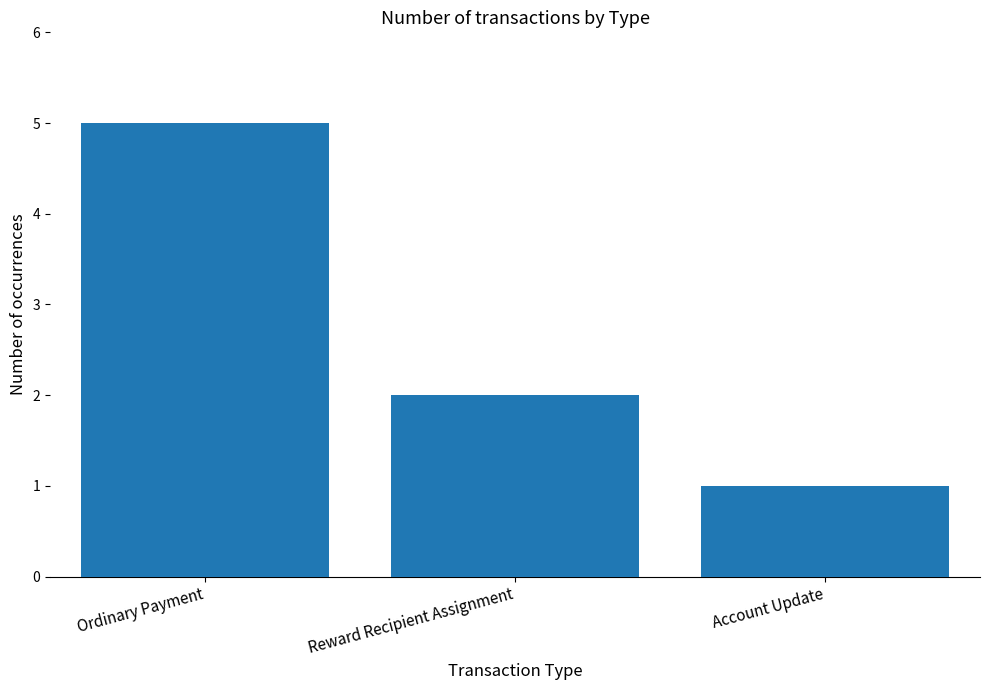

Reading right to left, extract all data points from this chart.

1	2	5